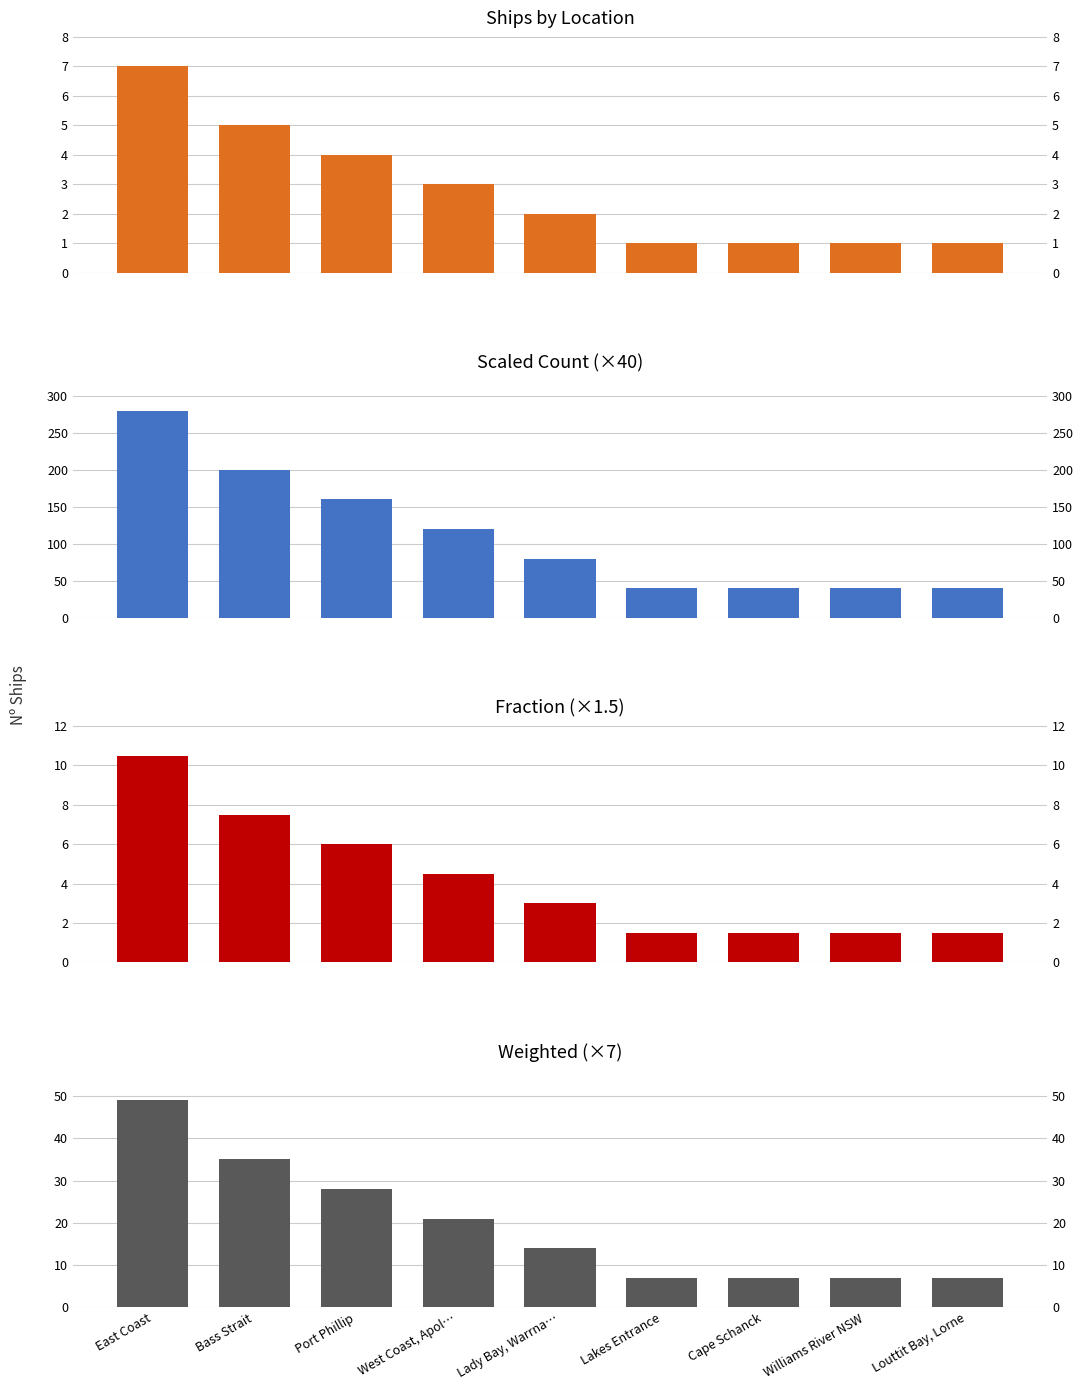

What is the sum of all Scaled Count (×40) values?

1000.0